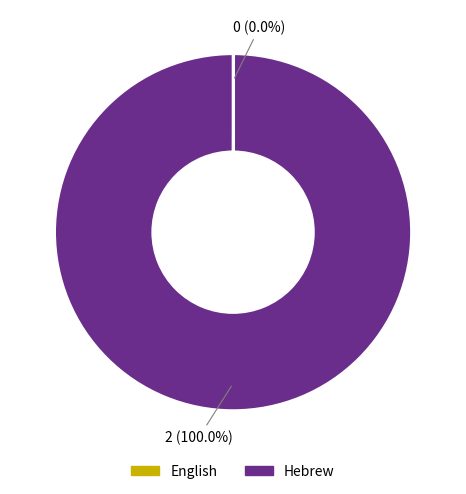

Is there a majority slice in this chart?

Yes